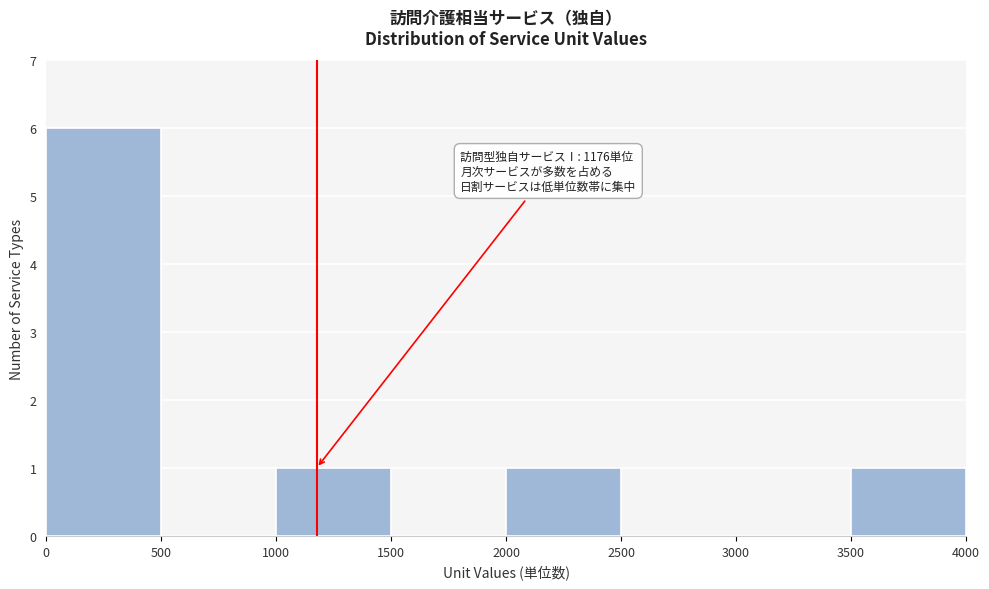

Which range on the x-axis has the tallest bar?

0 to 500